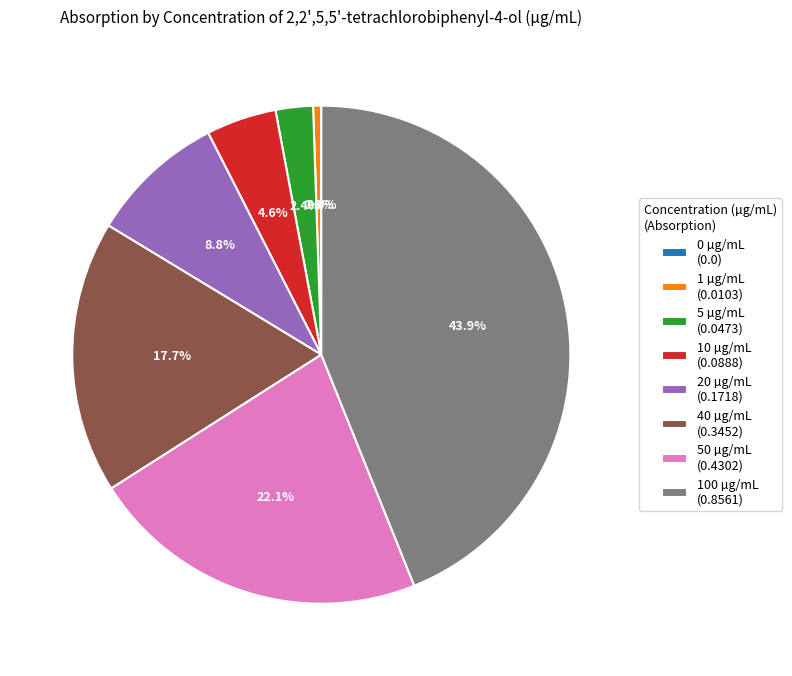

How many slices are in this pie chart?

8